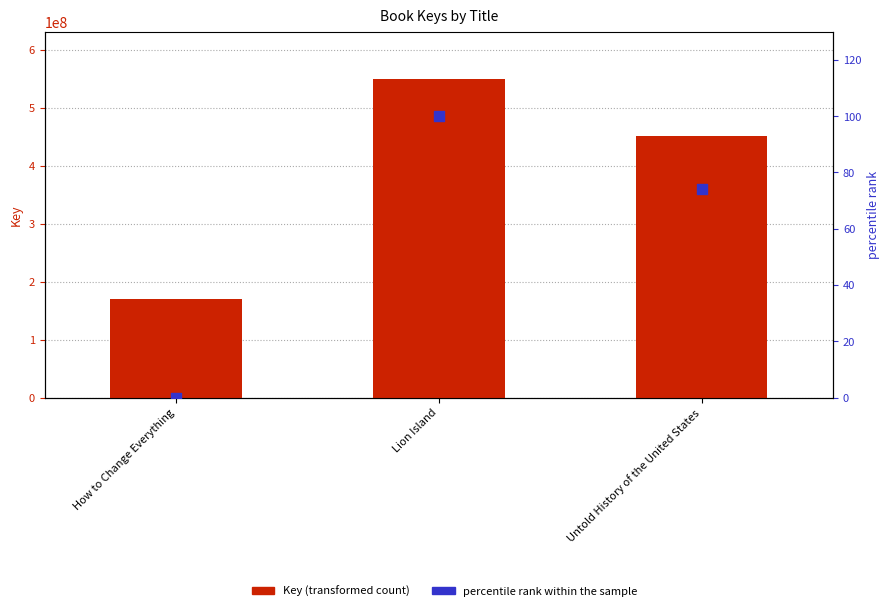

What are all the series names shown in the legend?

Key, percentile rank within the sample